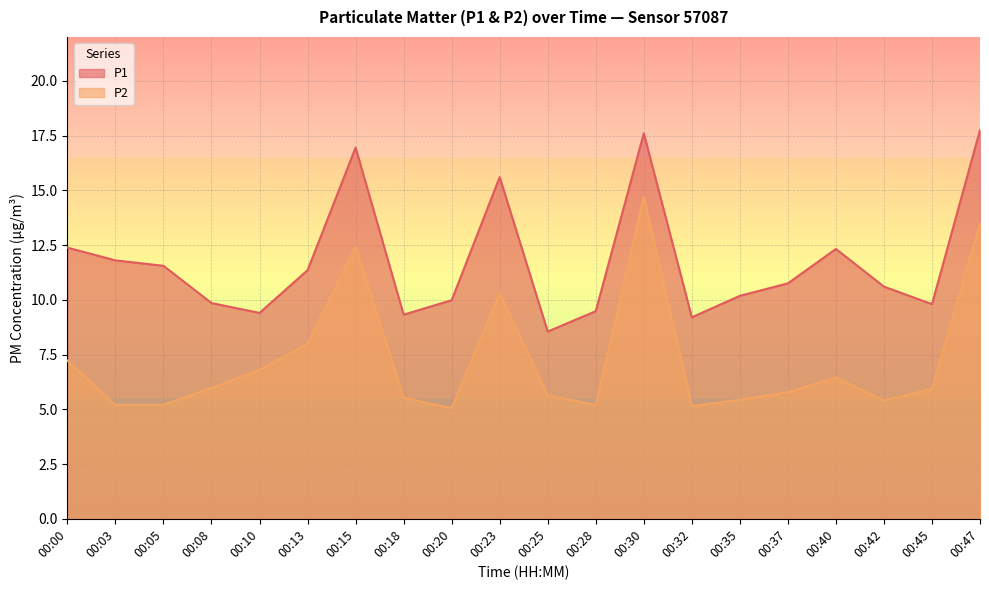

At how many categories does at least one series exceed 14?

4